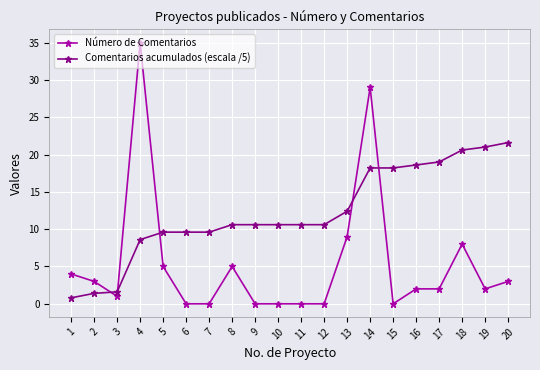

What is the sum of the Comentarios acumulados (escala /5) values at 11 and 17?

29.6